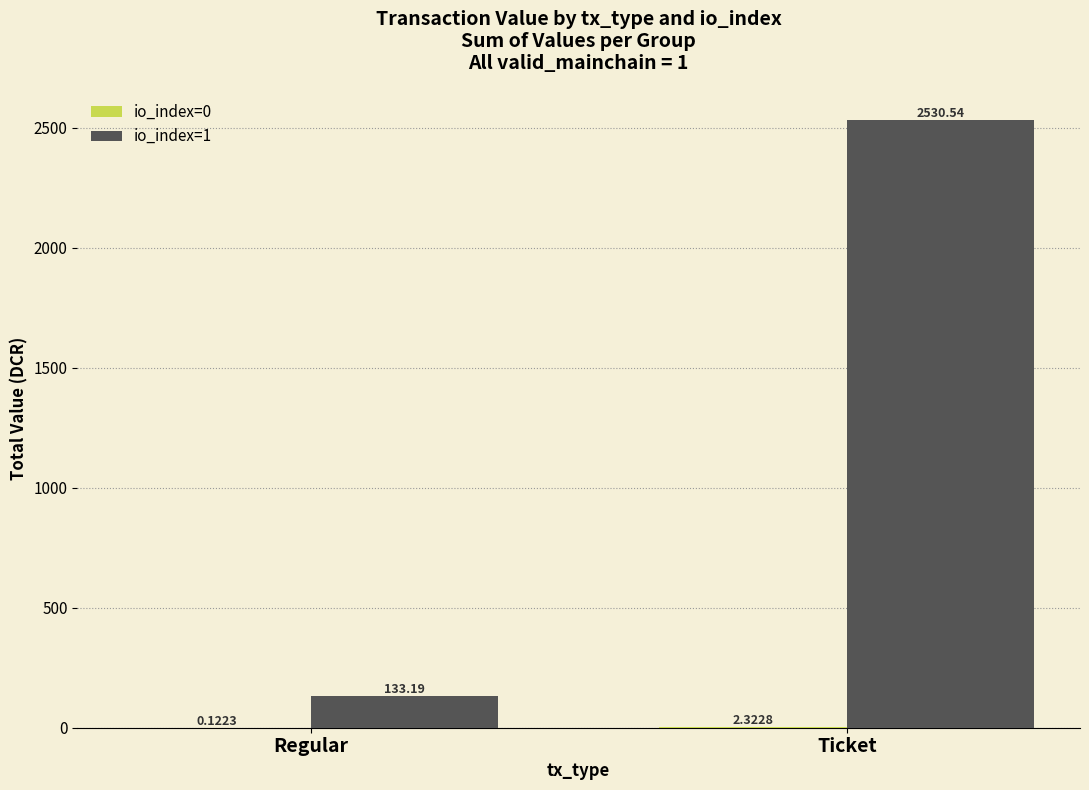

What is the total value across all series at Ticket?

2532.9